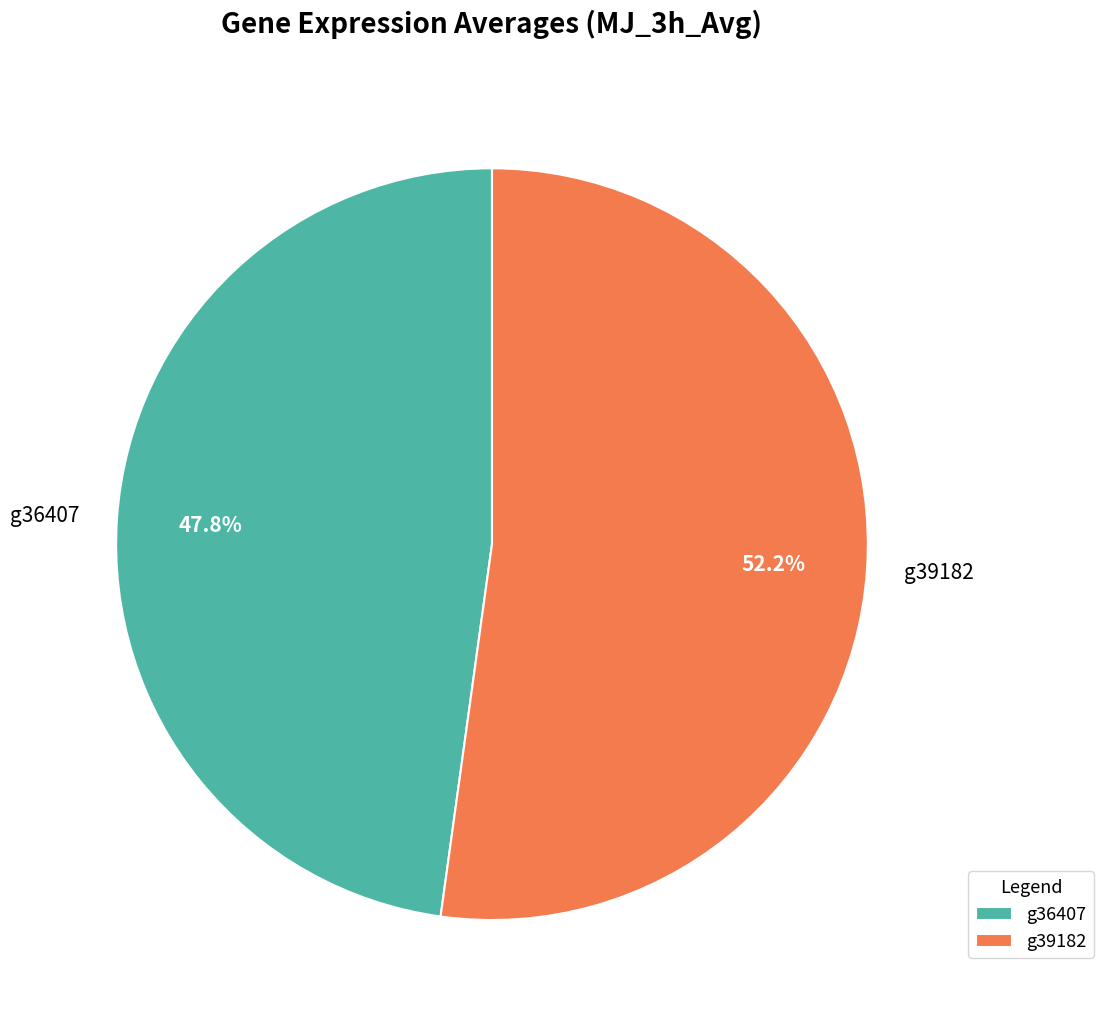

Rank the categories by value from highest to lowest.

g39182, g36407